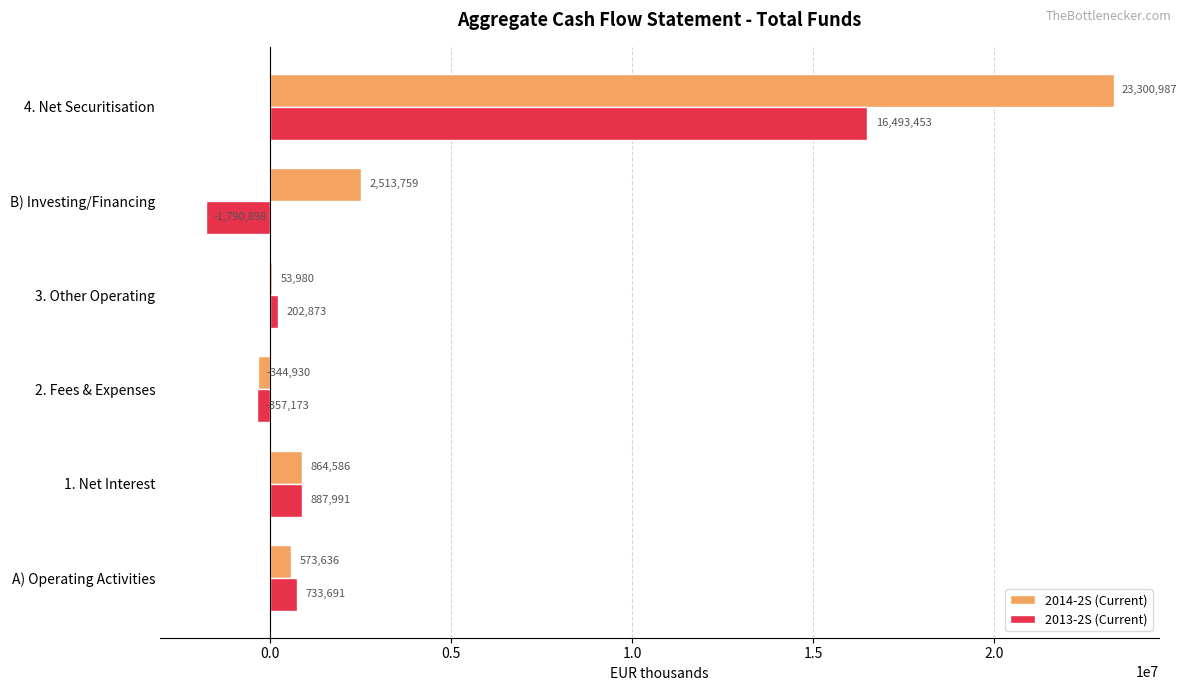

What is the sum of the 2014-2S (Current) values at 1. Net Interest and B) Investing/Financing?

3378345